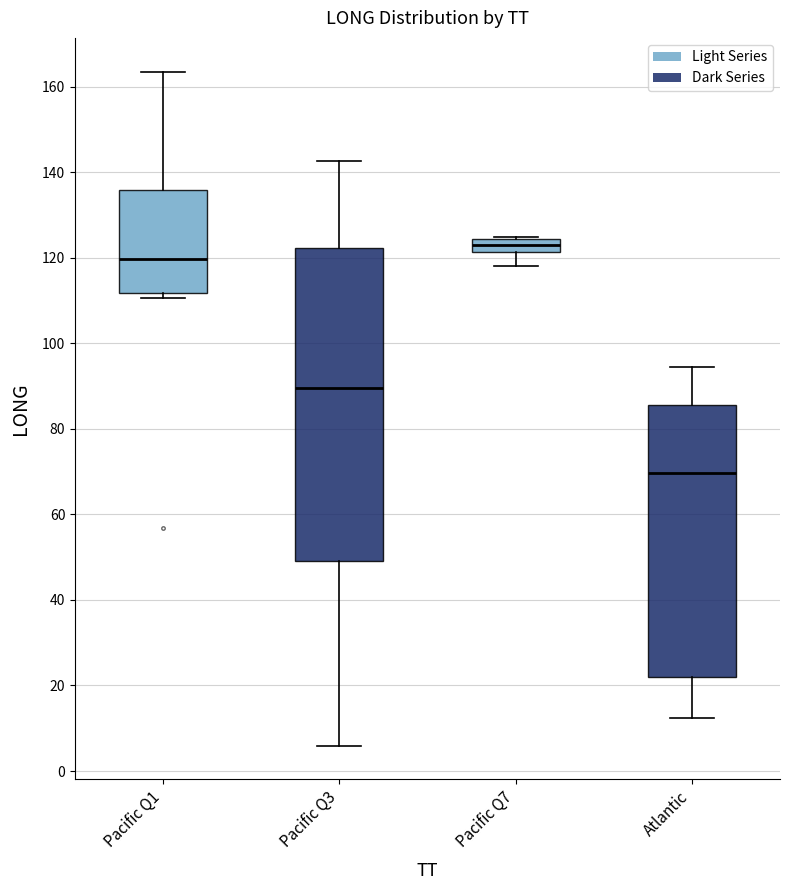

Reading left to right, transcribe this box plot: for each box, give where its median line is, the range the box spans, and where its two whiskers end, as read against the y-axis. The values are not printed on the chart, so give them approximately, as read against the axis.

Pacific Q1: median 120, box 112 to 136, whiskers 110 to 164
Pacific Q3: median 90, box 50 to 122, whiskers 6 to 142
Pacific Q7: median 122 (inside the box), box 122 to 124, whiskers 118 to 124
Atlantic: median 70, box 22 to 86, whiskers 12 to 94